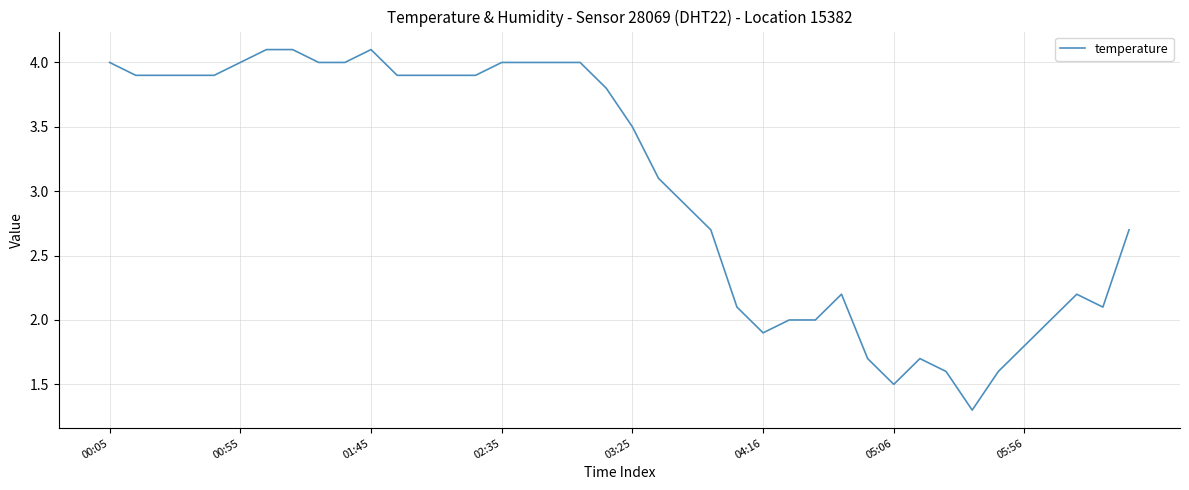

What is the smallest value displayed?

1.3